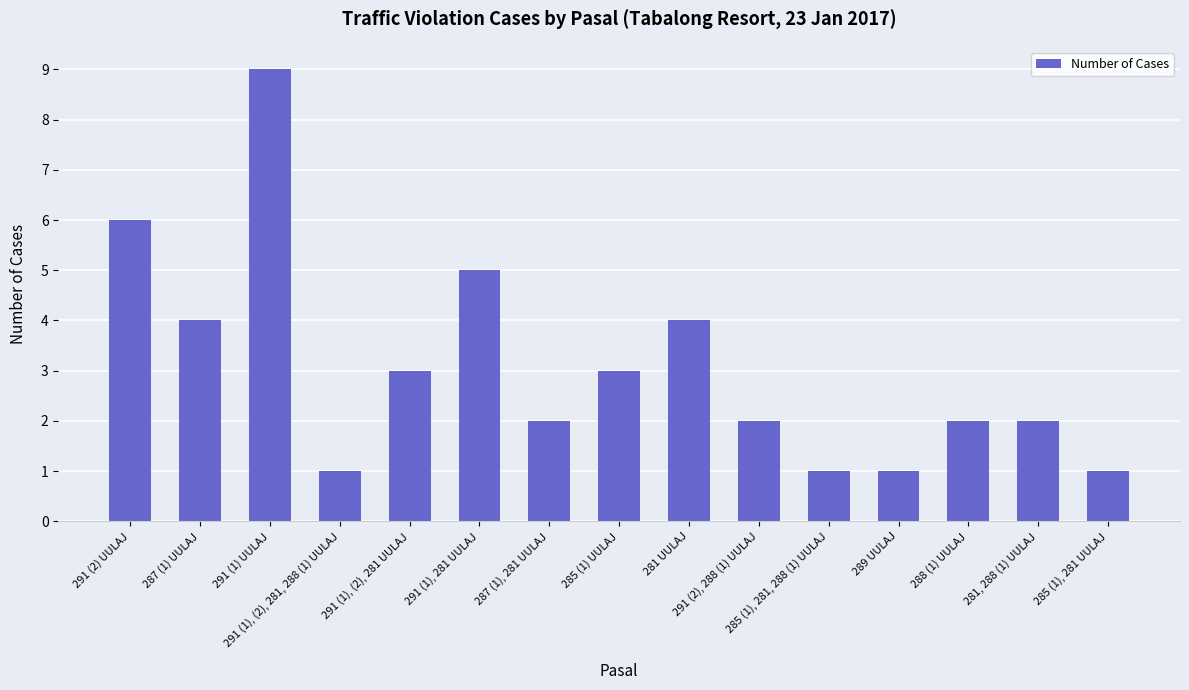

The chart shows a value of 0 at 291 (1), (2), 281, 288 (1) UULAJ. True or false?

False